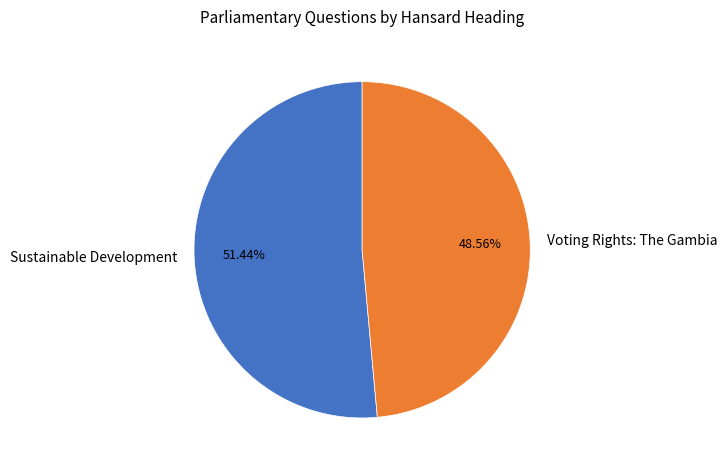

What percentage is NOT represented by Sustainable Development?

48.6%